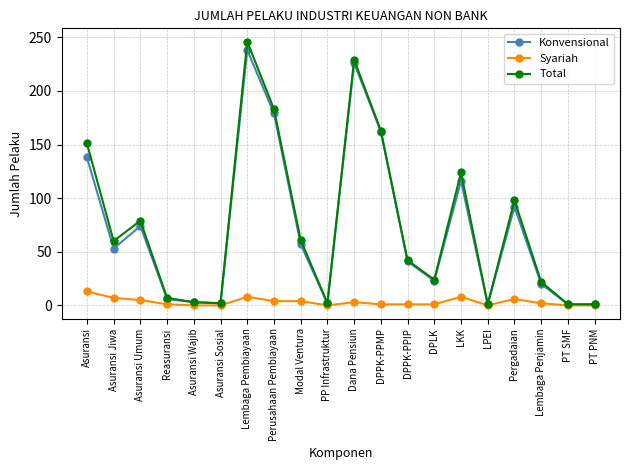

What is the sum of the Syariah values at Asuransi Wajib and Dana Pensiun?

3